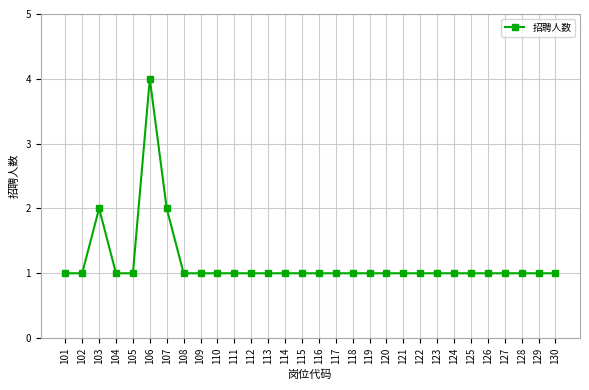

Which label corresponds to the largest value in the chart?

106